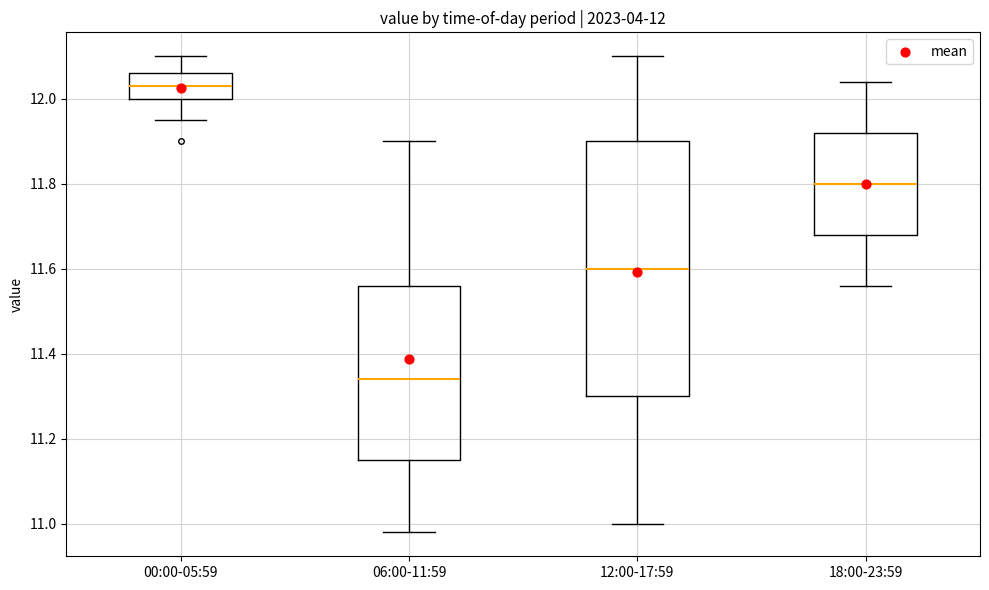

Comparing the boxes themselves (not the whiskers), which one is the tallest?

12:00-17:59